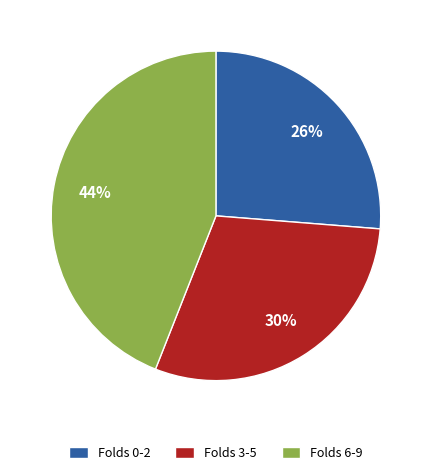

Does any single category account for the majority?

No